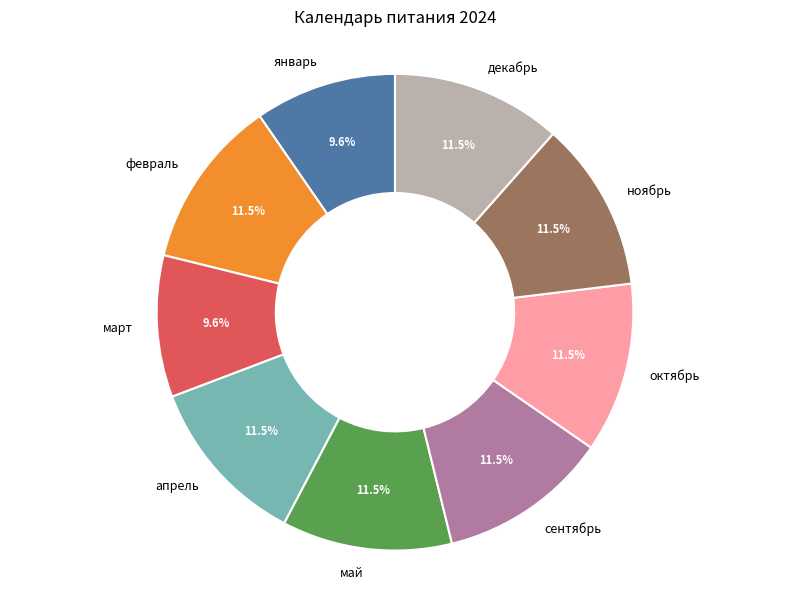

How many segments does this pie chart have?

9